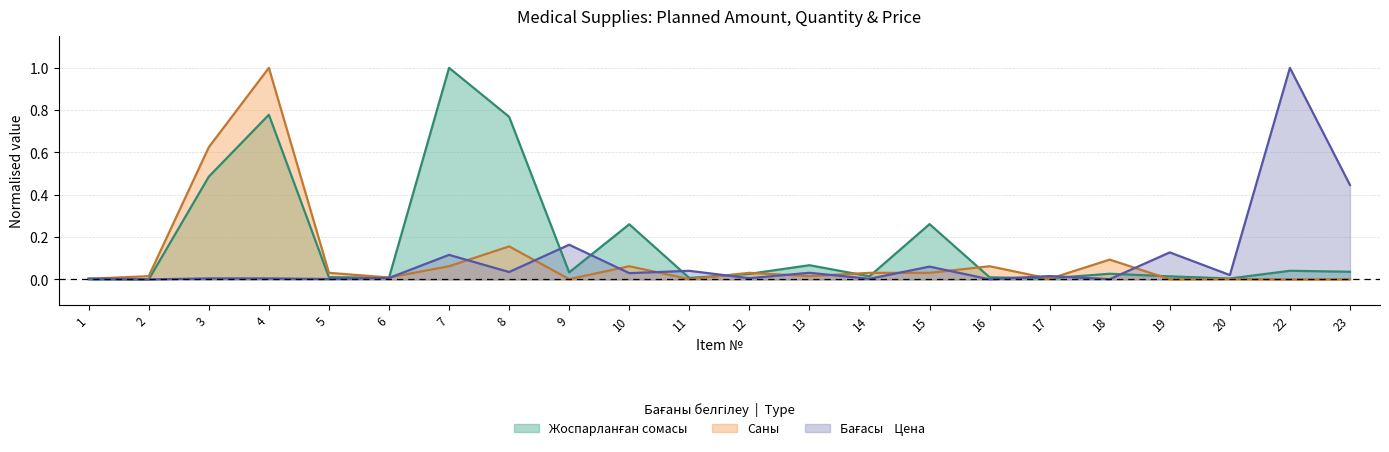

Reading left to right, what are all the values shown in this chart?

Жоспарланған сомасы: 1=0.0	2=0.0	3=0.5	4=0.8	5=0.0	6=0.0	7=1.0	8=0.8	9=0.0	10=0.3	11=0.0	12=0.0	13=0.1	14=0.0	15=0.3	16=0.0	17=0.0	18=0.0	19=0.0	20=0.0	22=0.0	23=0.0
Саны: 1=0.0	2=0.0	3=0.6	4=1.0	5=0.0	6=0.0	7=0.1	8=0.2	9=0.0	10=0.1	11=0.0	12=0.0	13=0.0	14=0.0	15=0.0	16=0.1	17=0.0	18=0.1	19=0.0	20=0.0	22=0.0	23=0.0
Бағасы    Цена: 1=0.0	2=0.0	3=0.0	4=0.0	5=0.0	6=0.0	7=0.1	8=0.0	9=0.2	10=0.0	11=0.0	12=0.0	13=0.0	14=0.0	15=0.1	16=0.0	17=0.0	18=0.0	19=0.1	20=0.0	22=1.0	23=0.4